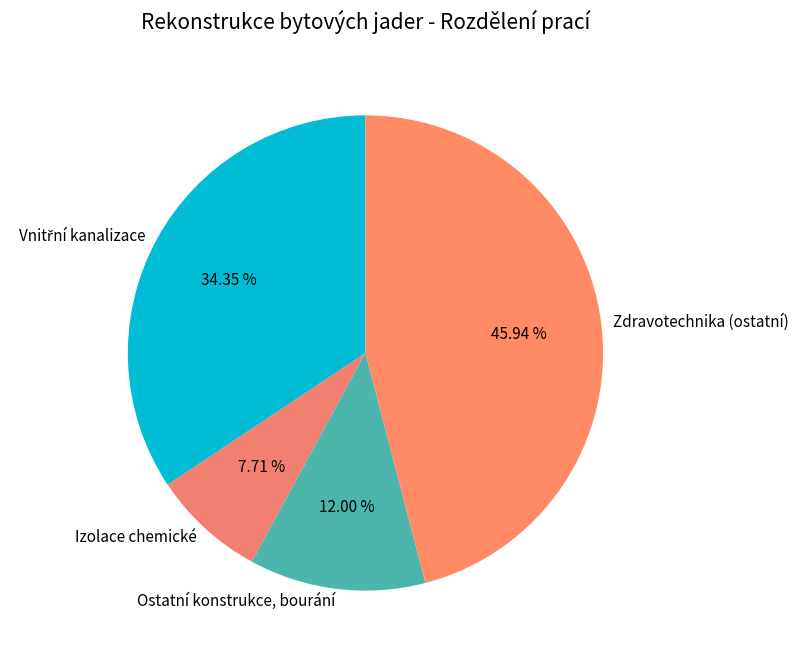

Count the number of slices in the pie.

4